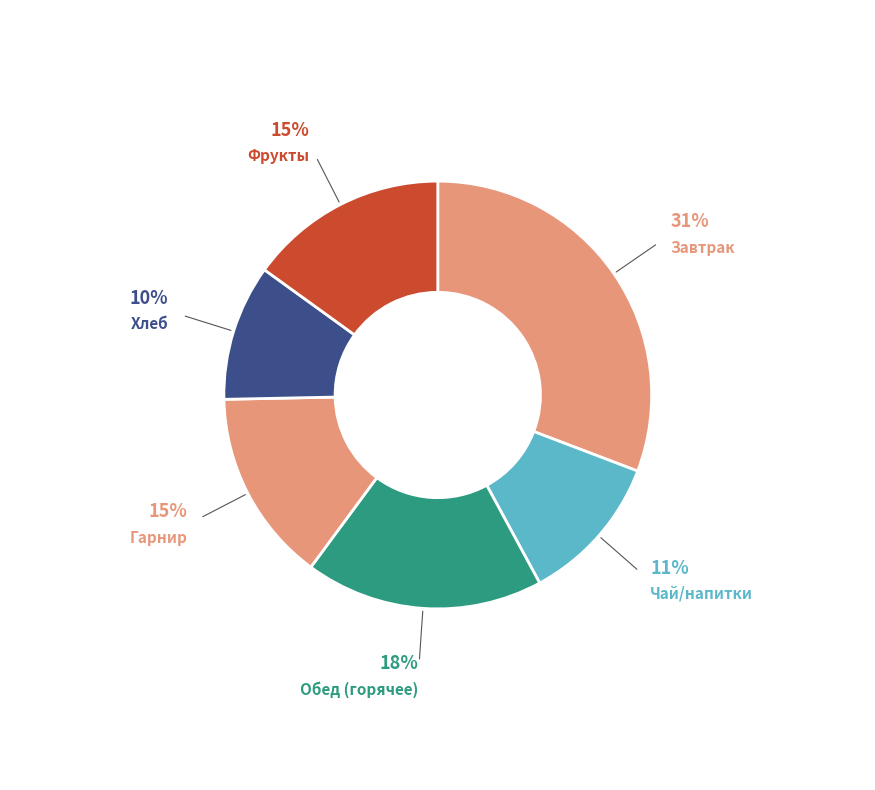

To the nearest percent, what portion does Завтрак represent?

31%